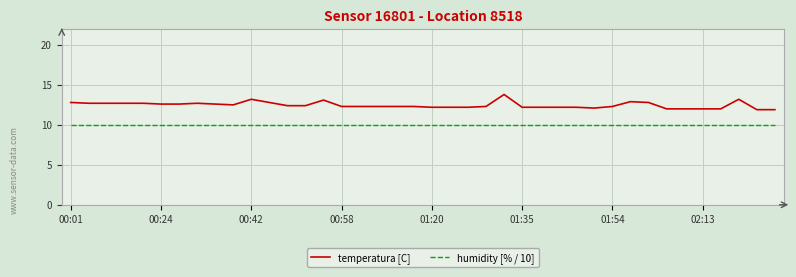

List the series in order of their peak value, highest first.

temperatura [C], humidity [% / 10]